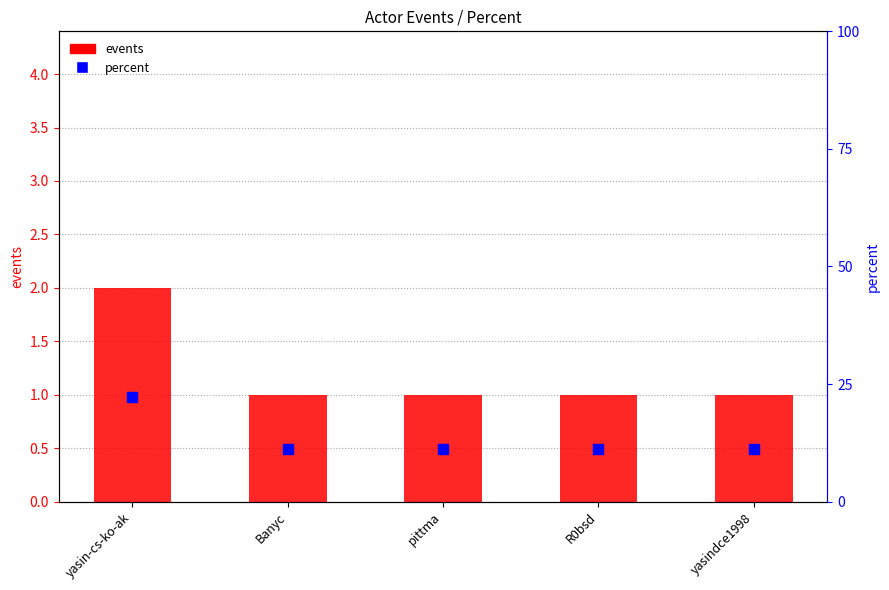

At how many categories does at least one series exceed 3?

5